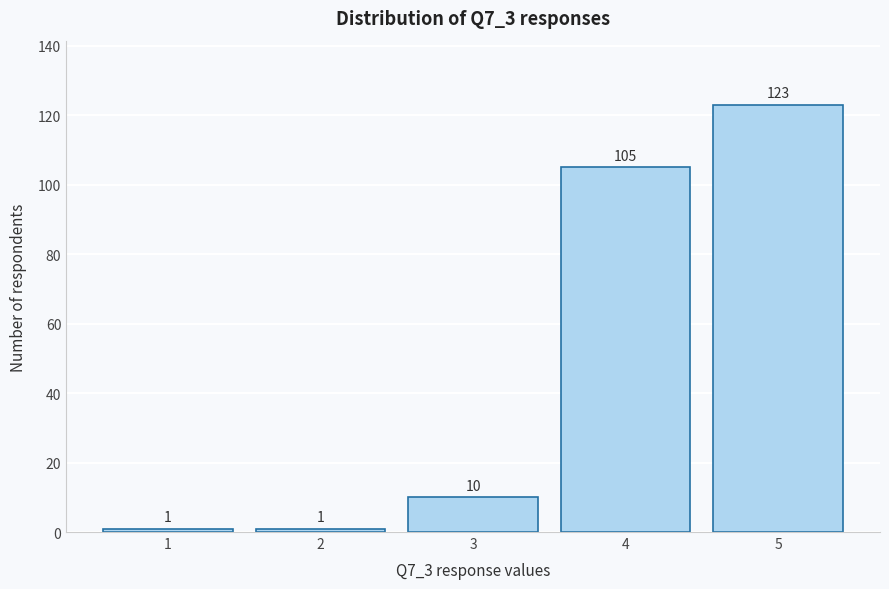

Reading right to left, transcribe all the data shown in this chart.

123	105	10	1	1